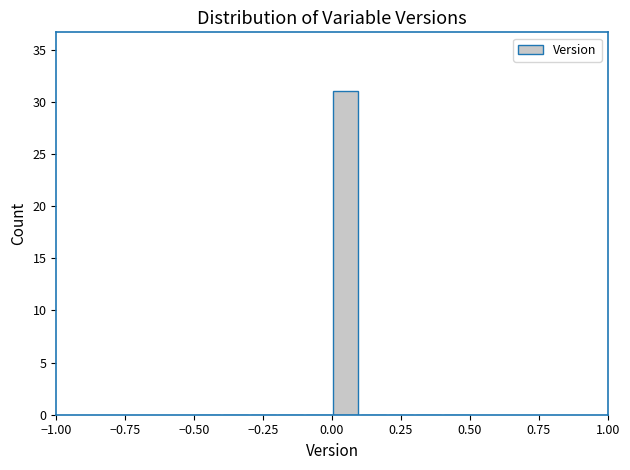

Around what value on the x-axis is the tallest bar? Give the approximate position of its centre, as read against the axis.

0.05